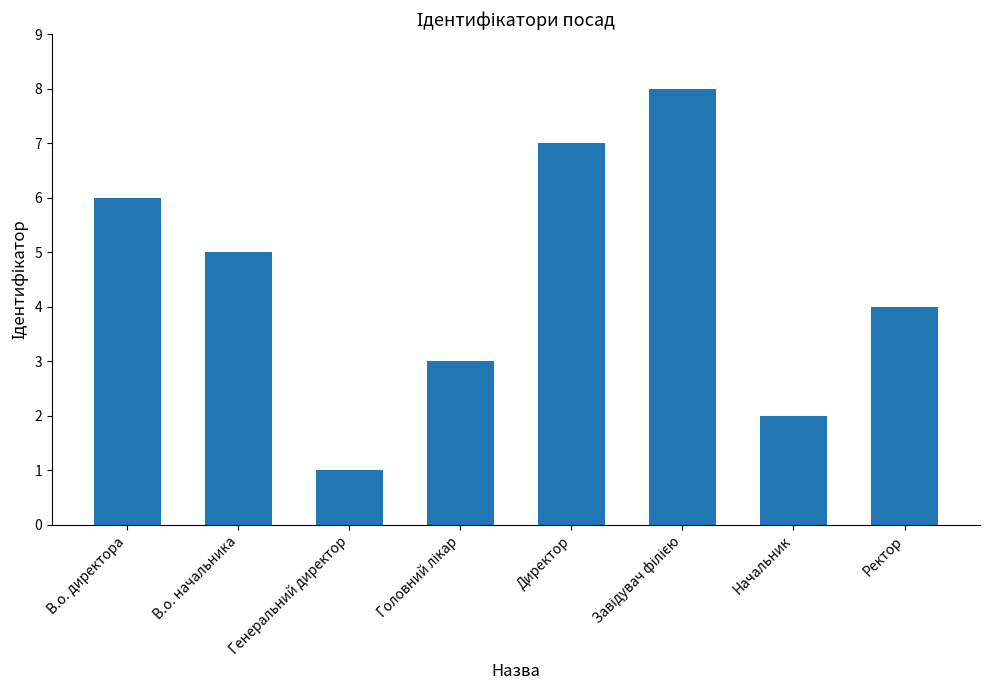

True or false: the data shows 1 at Начальник.

False